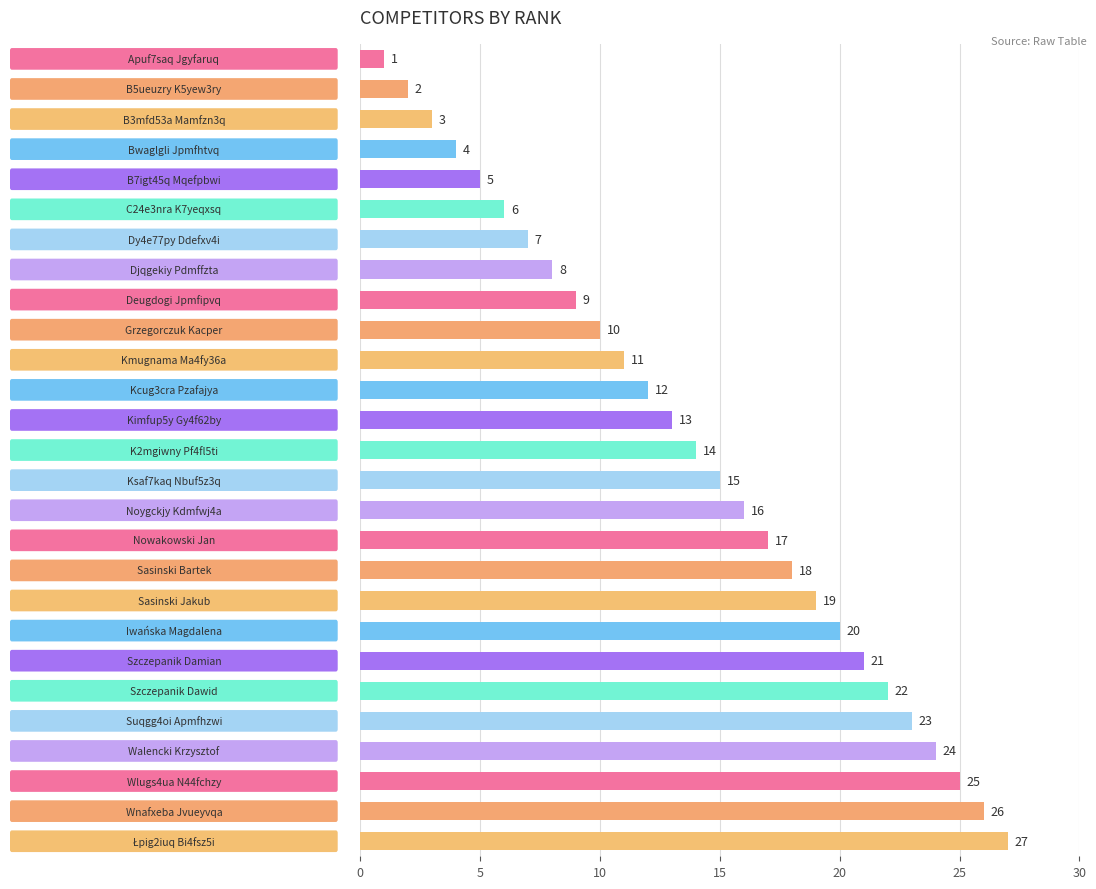

What is the maximum value shown in the chart?

27